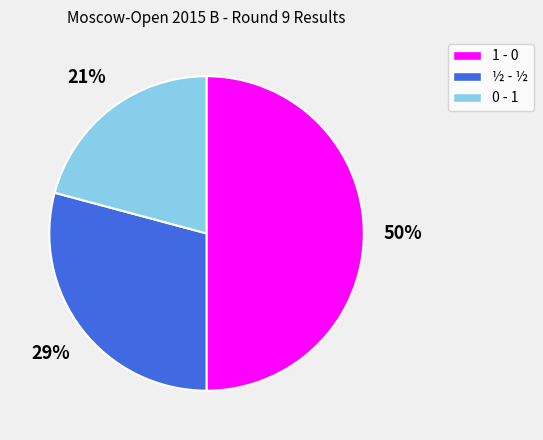

What is the largest slice in the pie chart?

1 - 0